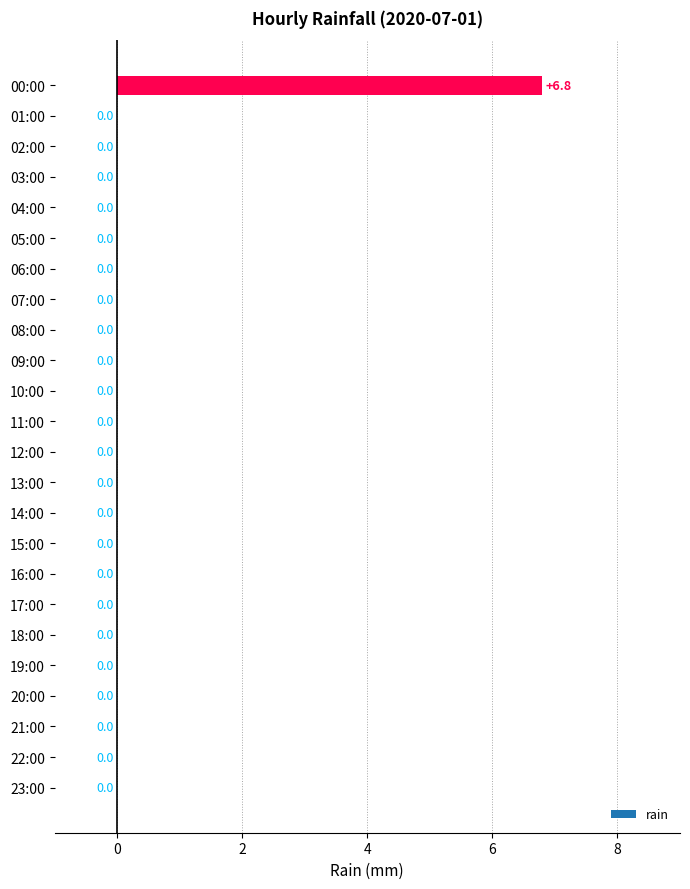

How many values are above zero?

1